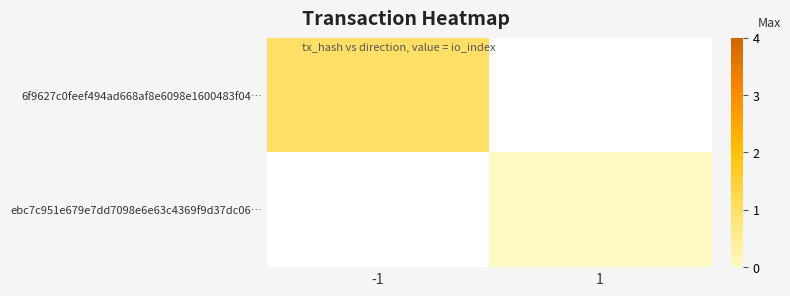

What is the highest value of the 6f9627c0feef494ad668af8e6098e1600483f04… series?

1.0